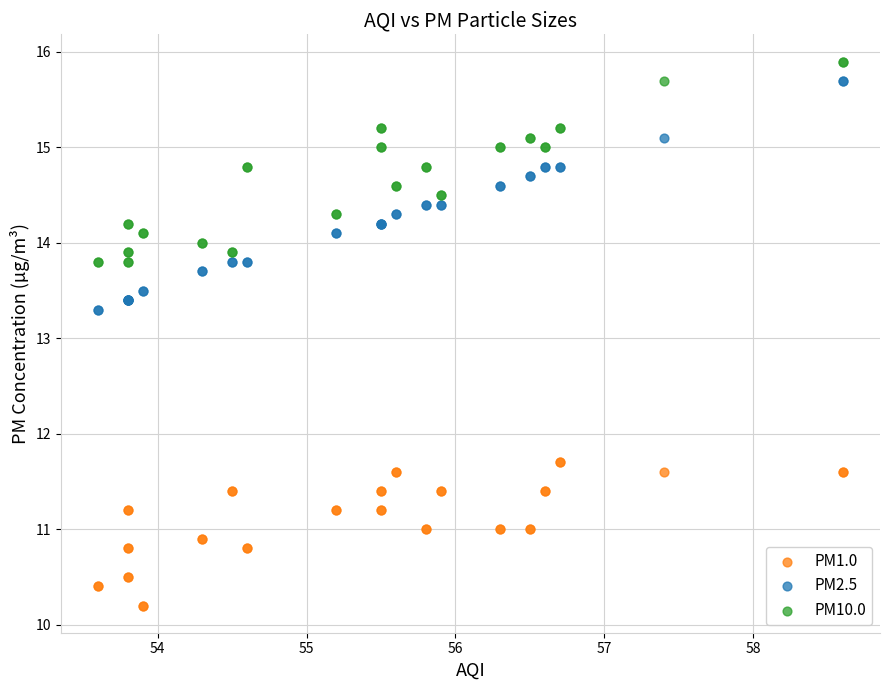

Which series contains the lowest Y value?

PM1.0